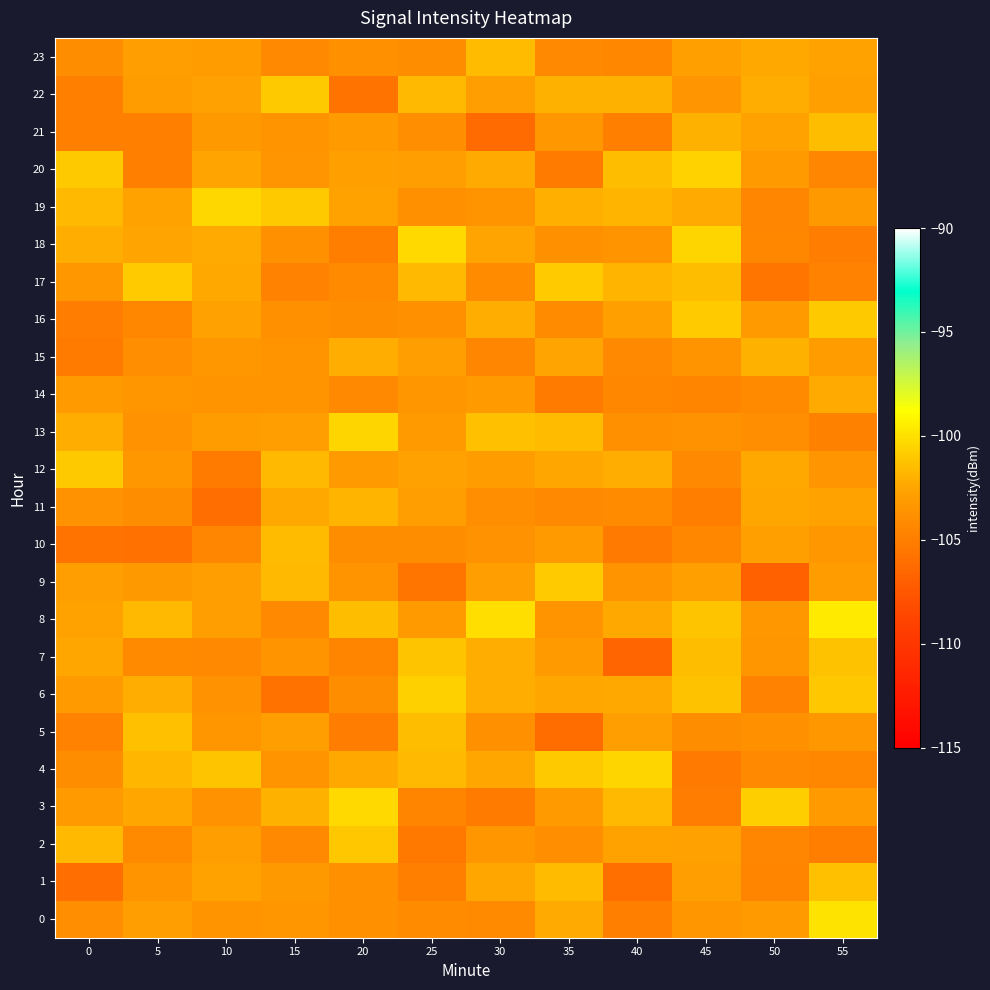

Reading right to left, list all the values displayed in this chart.

0: 55=-99.9	50=-103.1	45=-103.4	40=-104.9	35=-102.2	30=-104.2	25=-104.1	20=-103.8	15=-103.4	10=-103.6	5=-103.0	0=-103.9
1: 55=-101.3	50=-104.6	45=-102.9	40=-105.9	35=-101.6	30=-102.5	25=-104.8	20=-103.8	15=-103.2	10=-102.6	5=-103.6	0=-106.1
2: 55=-105.0	50=-104.5	45=-102.7	40=-102.6	35=-104.0	30=-103.5	25=-105.4	20=-101.1	15=-104.3	10=-102.9	5=-104.2	0=-101.7
3: 55=-103.2	50=-100.8	45=-105.1	40=-101.7	35=-103.1	30=-105.2	25=-104.6	20=-100.3	15=-101.9	10=-103.7	5=-102.5	0=-103.2
4: 55=-104.4	50=-104.3	45=-105.3	40=-100.5	35=-100.9	30=-102.4	25=-101.6	20=-102.3	15=-103.6	10=-101.1	5=-101.8	0=-104.0
5: 55=-103.4	50=-103.8	45=-104.0	40=-102.9	35=-106.2	30=-103.8	25=-101.5	20=-105.1	15=-103.0	10=-103.5	5=-101.3	0=-104.7
6: 55=-101.0	50=-104.7	45=-101.3	40=-102.4	35=-102.5	30=-102.1	25=-100.7	20=-104.0	15=-105.8	10=-103.7	5=-102.2	0=-103.1
7: 55=-101.3	50=-103.4	45=-101.5	40=-106.6	35=-103.2	30=-102.2	25=-101.2	20=-104.6	15=-103.6	10=-104.3	5=-104.2	0=-102.5
8: 55=-99.6	50=-103.3	45=-101.2	40=-102.3	35=-103.6	30=-100.1	25=-103.1	20=-101.5	15=-104.3	10=-102.9	5=-101.6	0=-102.7
9: 55=-103.1	50=-106.9	45=-102.8	40=-103.6	35=-100.9	30=-103.0	25=-105.5	20=-103.7	15=-101.7	10=-103.0	5=-103.2	0=-102.9
10: 55=-103.3	50=-102.9	45=-104.4	40=-105.3	35=-103.2	30=-103.7	25=-104.1	20=-104.0	15=-101.5	10=-104.5	5=-105.9	0=-105.7
11: 55=-102.6	50=-102.5	45=-105.0	40=-104.1	35=-104.4	30=-103.9	25=-103.0	20=-101.8	15=-102.4	10=-106.1	5=-104.0	0=-103.7
12: 55=-103.5	50=-102.3	45=-104.3	40=-102.2	35=-102.5	30=-103.0	25=-102.8	20=-103.2	15=-101.7	10=-105.2	5=-103.3	0=-101.0
13: 55=-104.8	50=-103.9	45=-103.8	40=-103.8	35=-101.6	30=-101.3	25=-103.2	20=-100.5	15=-103.0	10=-103.1	5=-103.7	0=-102.1
14: 55=-102.2	50=-104.2	45=-104.6	40=-104.4	35=-105.1	30=-103.1	25=-103.4	20=-104.3	15=-103.6	10=-103.7	5=-103.4	0=-103.1
15: 55=-103.0	50=-101.9	45=-103.6	40=-104.4	35=-102.6	30=-104.5	25=-102.9	20=-102.1	15=-103.6	10=-103.4	5=-103.9	0=-105.2
16: 55=-101.0	50=-103.2	45=-100.9	40=-102.9	35=-104.1	30=-102.2	25=-103.8	20=-104.0	15=-103.8	10=-102.7	5=-104.4	0=-105.0
17: 55=-104.7	50=-105.6	45=-101.5	40=-101.9	35=-100.9	30=-104.1	25=-101.7	20=-104.2	15=-104.7	10=-102.4	5=-100.9	0=-103.4
18: 55=-105.0	50=-104.5	45=-100.5	40=-103.6	35=-103.8	30=-102.5	25=-100.3	20=-105.0	15=-103.8	10=-102.3	5=-102.6	0=-102.1
19: 55=-103.2	50=-104.5	45=-102.3	40=-101.9	35=-102.1	30=-103.7	25=-103.8	20=-102.6	15=-101.0	10=-100.4	5=-102.7	0=-101.7
20: 55=-104.5	50=-103.2	45=-100.6	40=-101.4	35=-105.2	30=-102.2	25=-103.0	20=-102.9	15=-103.5	10=-102.5	5=-104.9	0=-101.0
21: 55=-101.4	50=-102.7	45=-101.9	40=-104.9	35=-103.4	30=-106.3	25=-103.9	20=-103.2	15=-103.6	10=-103.2	5=-104.9	0=-104.9
22: 55=-102.9	50=-102.1	45=-103.5	40=-101.9	35=-101.9	30=-102.9	25=-101.7	20=-105.7	15=-101.0	10=-102.8	5=-103.0	0=-104.9
23: 55=-102.6	50=-102.3	45=-102.9	40=-104.4	35=-104.3	30=-101.5	25=-104.0	20=-103.8	15=-104.3	10=-103.0	5=-103.0	0=-104.0